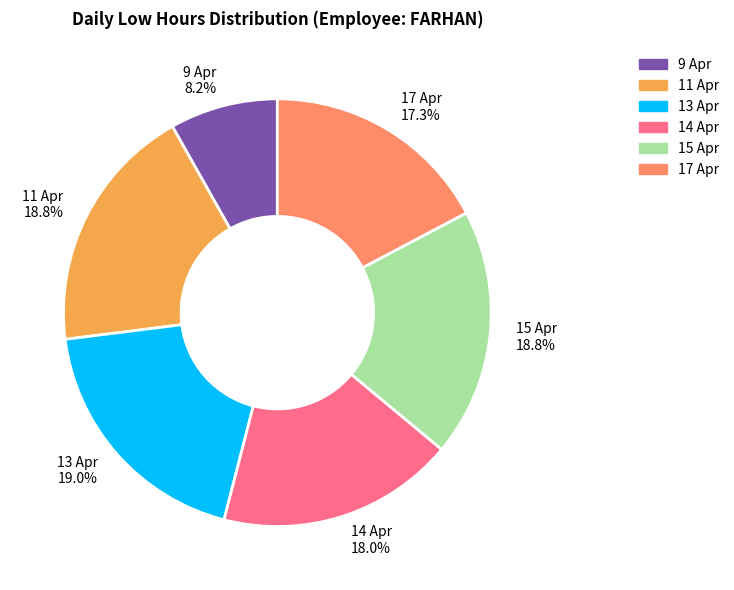

What is the ratio of the value at 14 Apr 18.0% to the value at 11 Apr 18.8%?

1.0